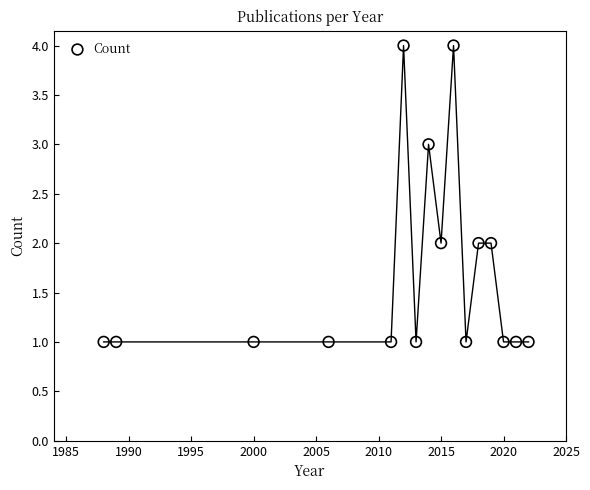

What is the range of Y values (max minus min)?

3